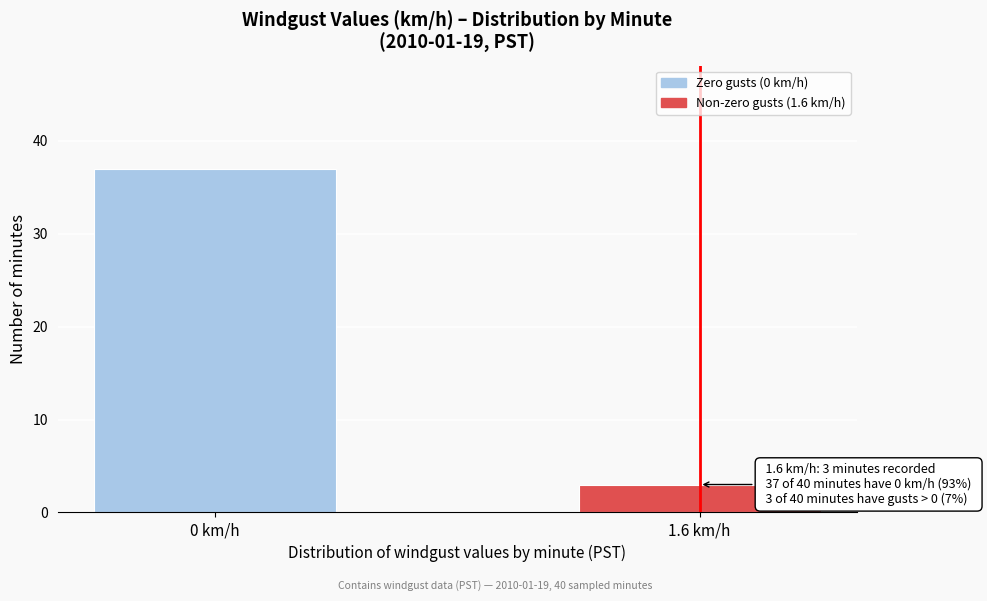

Reading left to right, what are all the values shown in this chart?

37	3